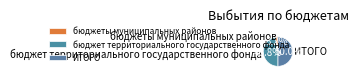

Rank the categories by value from lowest to highest.

бюджеты муниципальных районов, бюджет территориального государственного фонда, ИТОГО